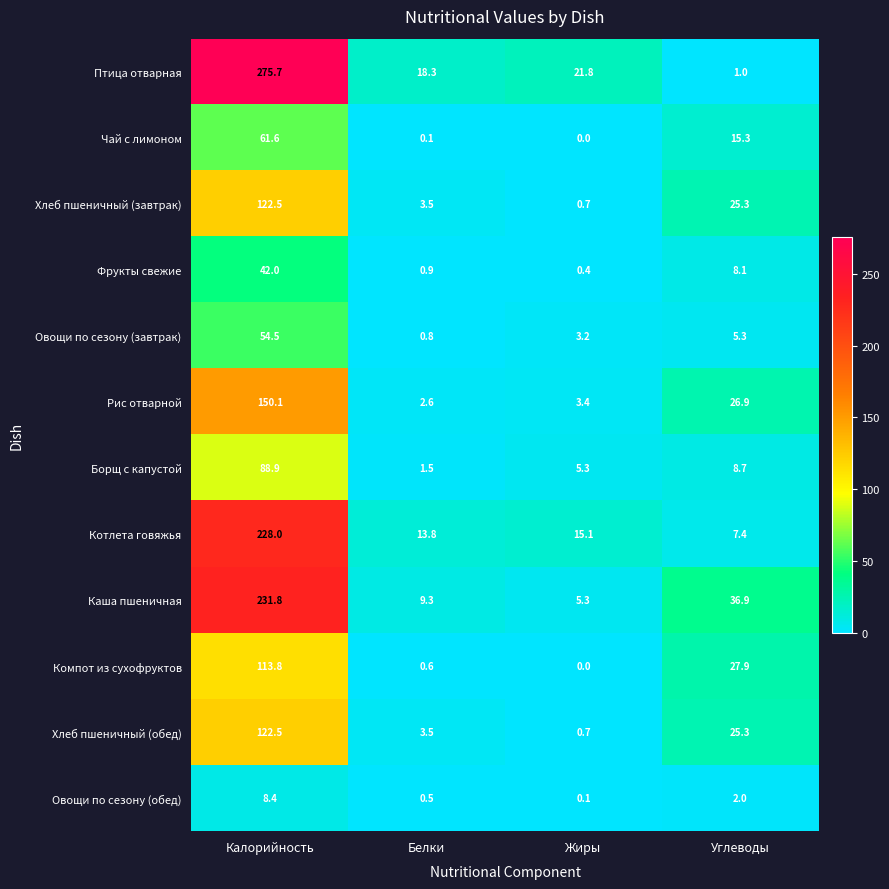

Read the Фрукты свежие value at Калорийность.

42.0